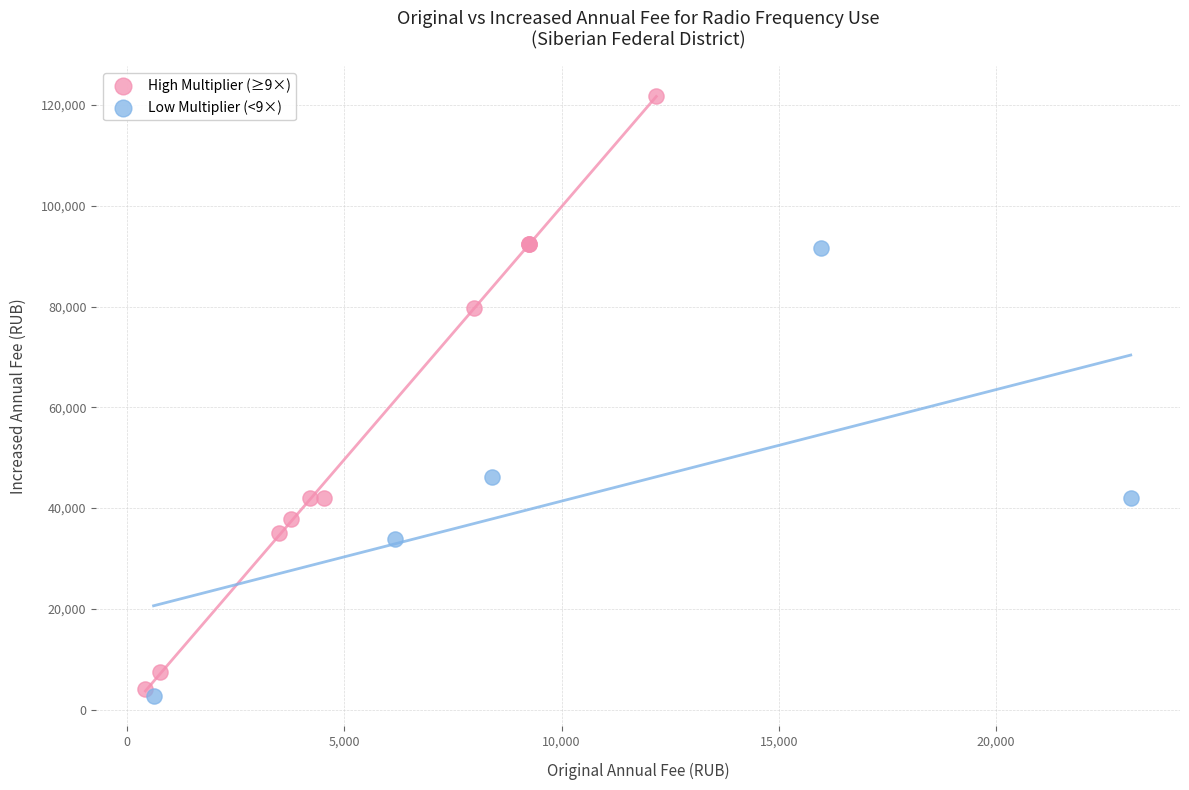

What are all the series names shown in the legend?

High Multiplier (≥9×), Low Multiplier (<9×)